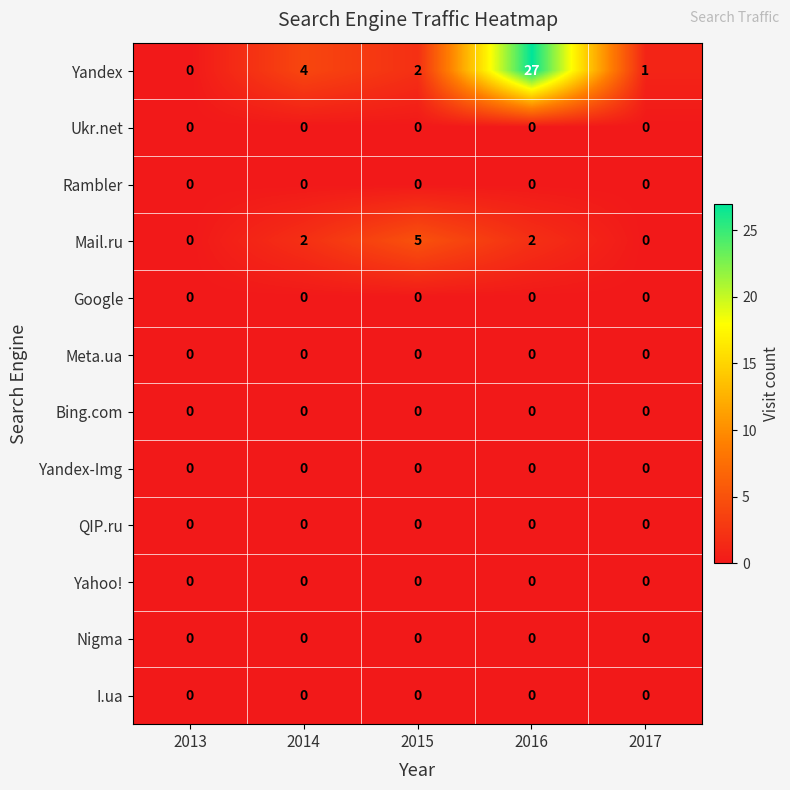

Which series changed the most between 2014 and 2016?

Yandex